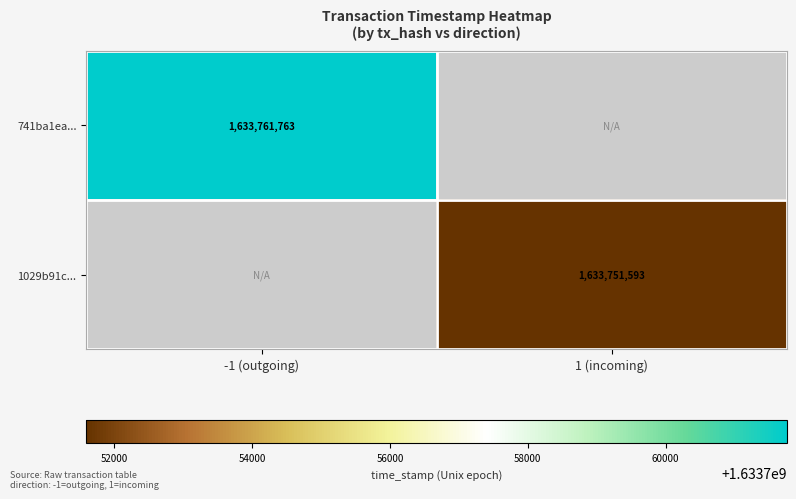

Is it true that 1029b91c... equals 1633751593 at 1 (incoming)?

True